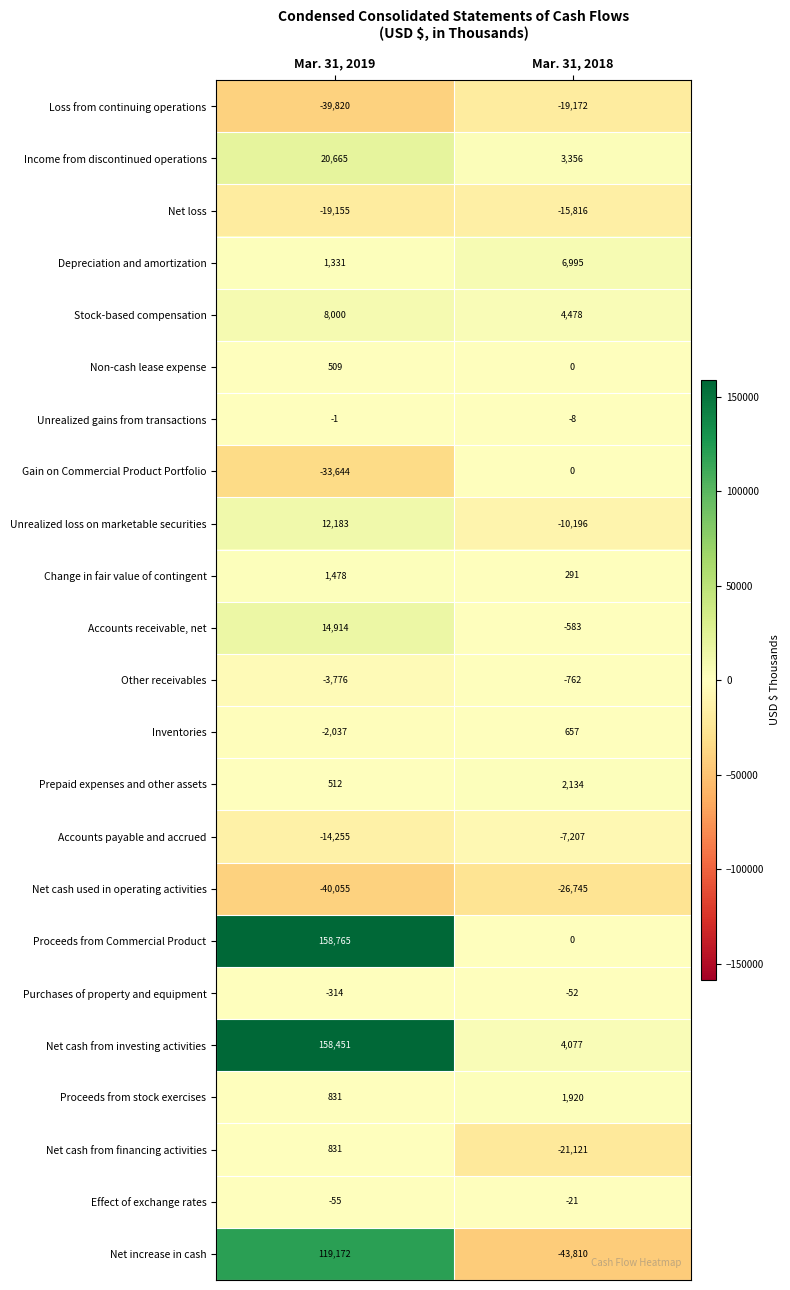

The value of Change in fair value of contingent at Mar. 31, 2019 is 1478. True or false?

True